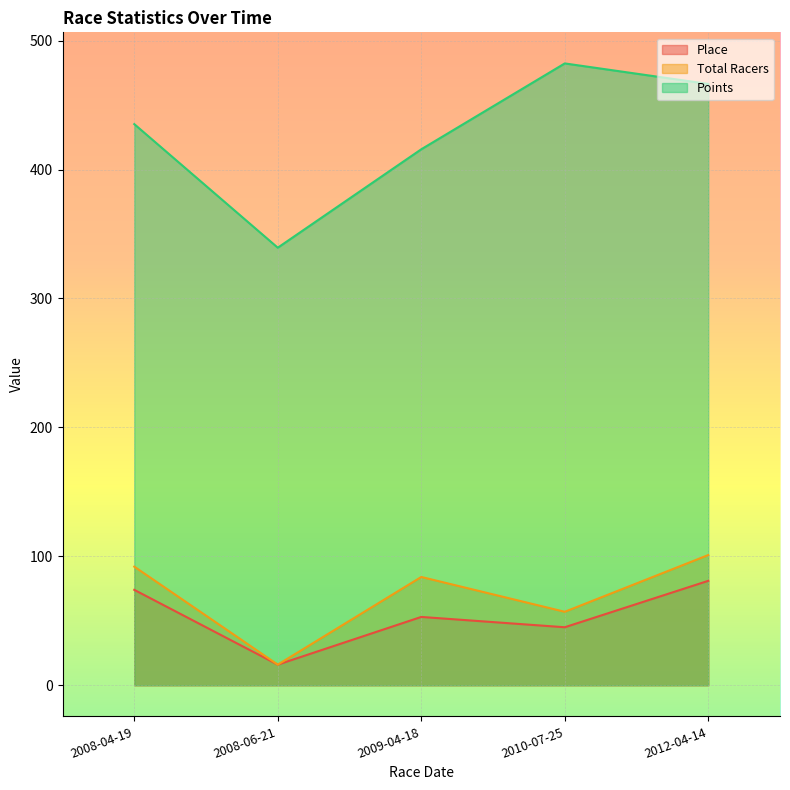

What is the minimum value shown in the chart?

16.0